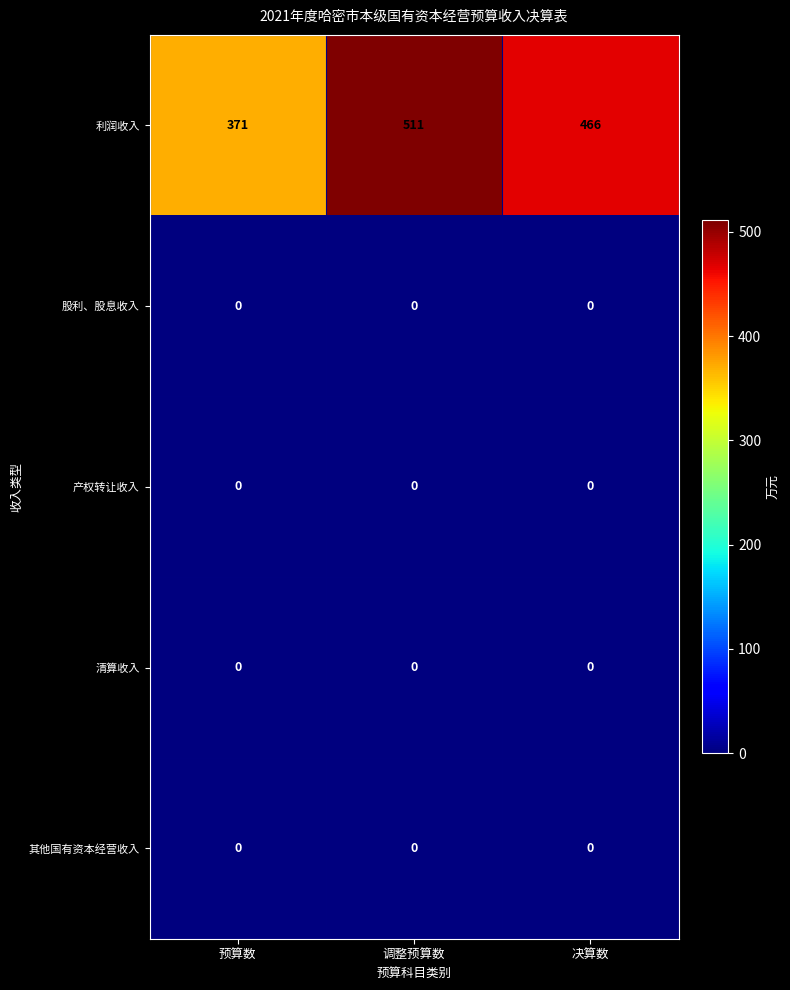

Which series has the largest range (max minus min)?

利润收入